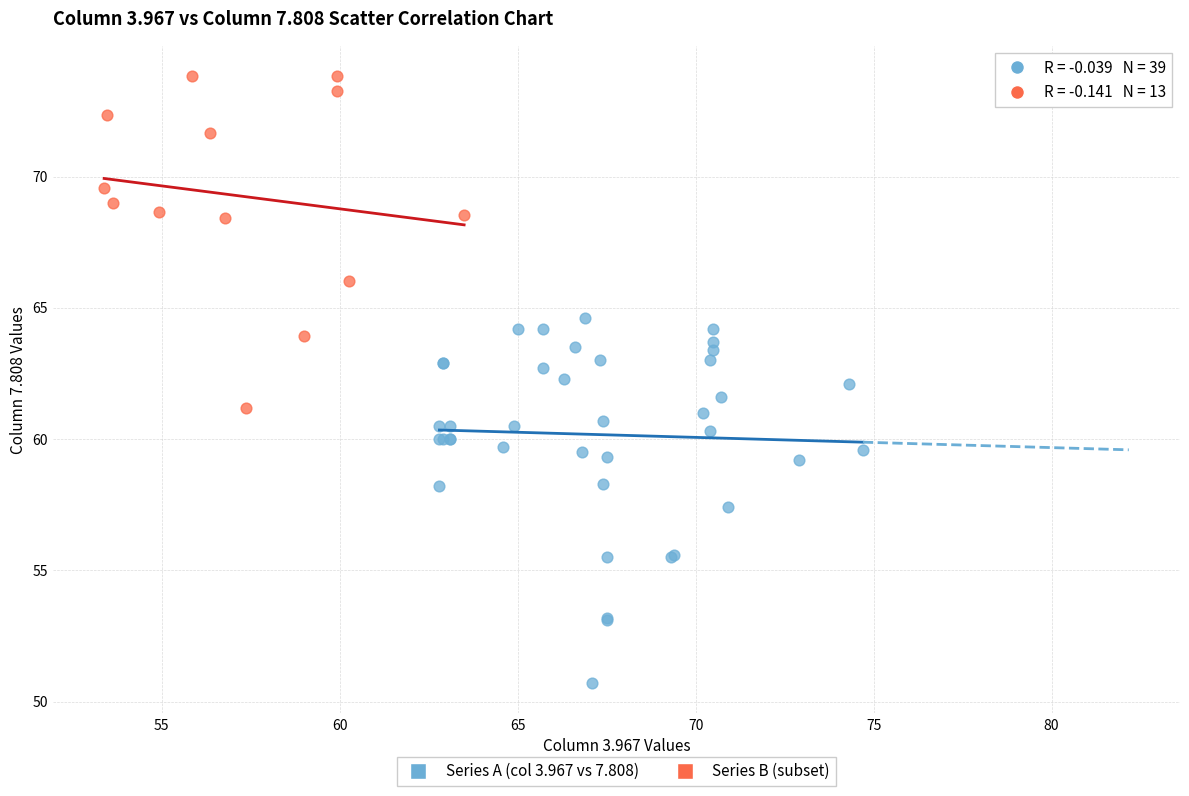

Which series reaches the minimum Y coordinate?

Series A (col 3.967 vs 7.808)